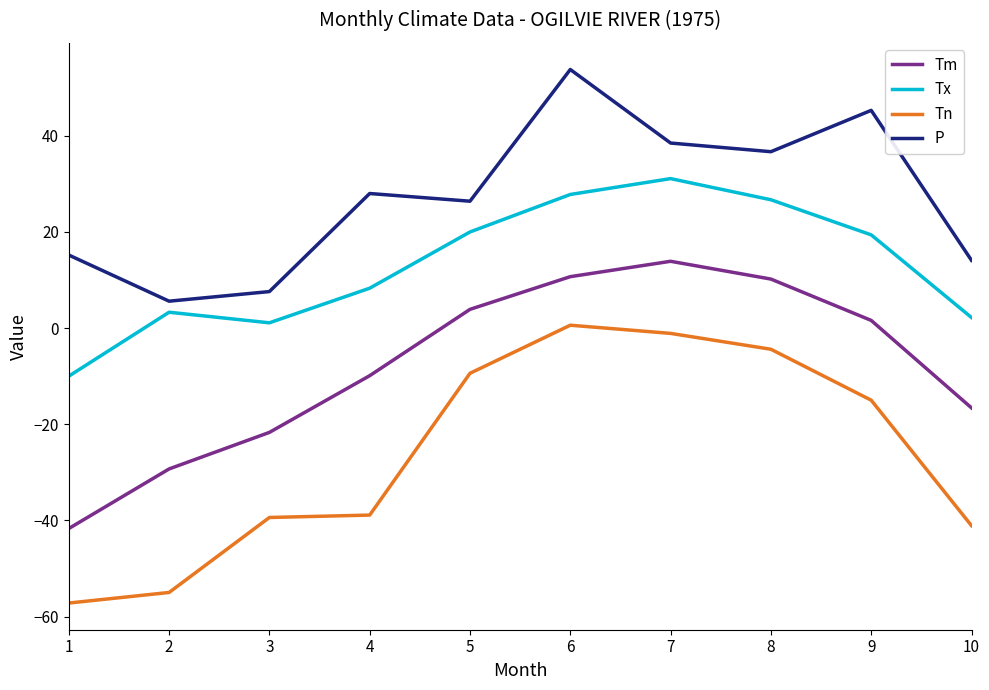

Which series has the largest total across all categories?

P